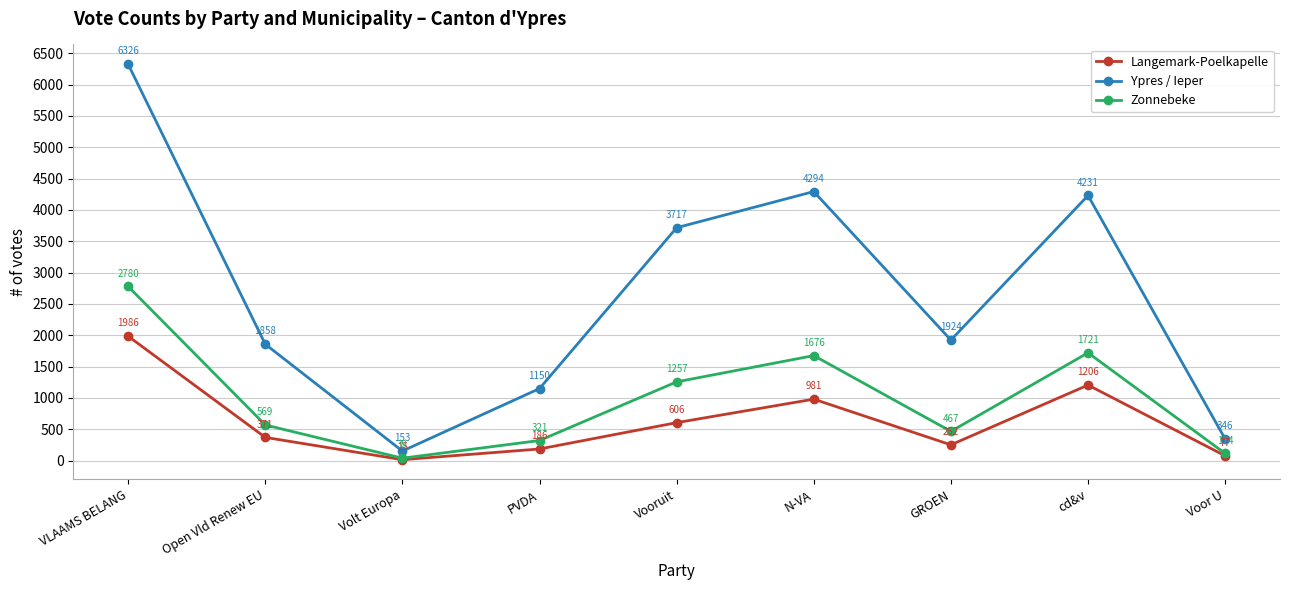

What is the highest value of the Zonnebeke series?

2780